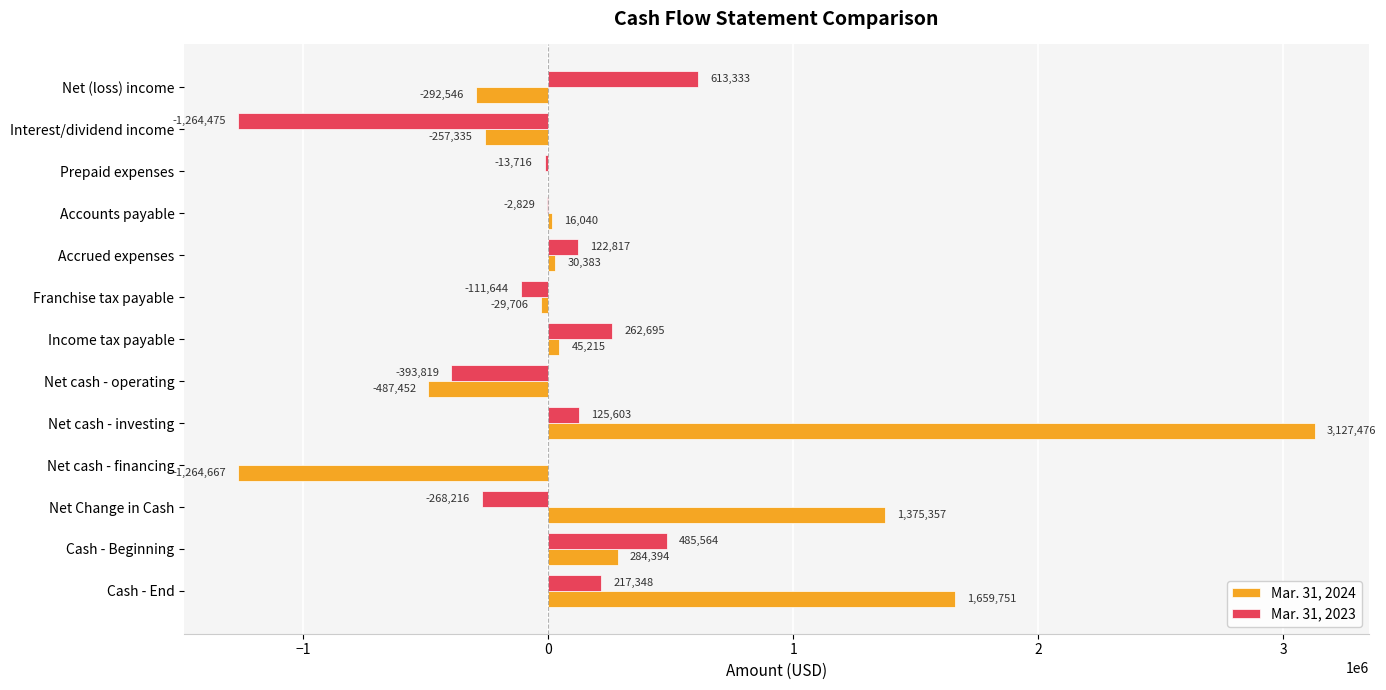

What is the average value of the Mar. 31, 2023 series?

-17488